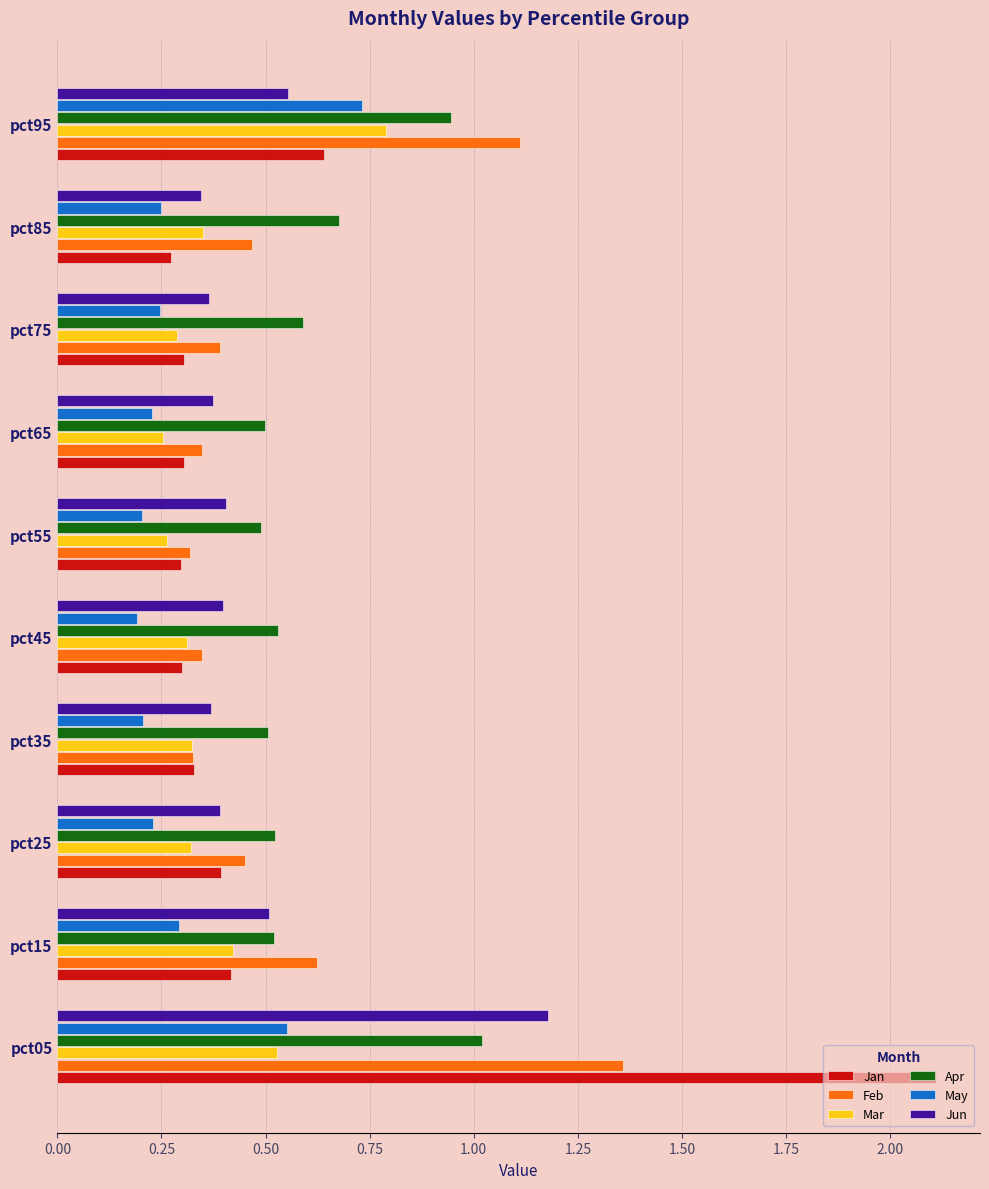

True or false: Jan has a value of 0.3 at pct35.

True